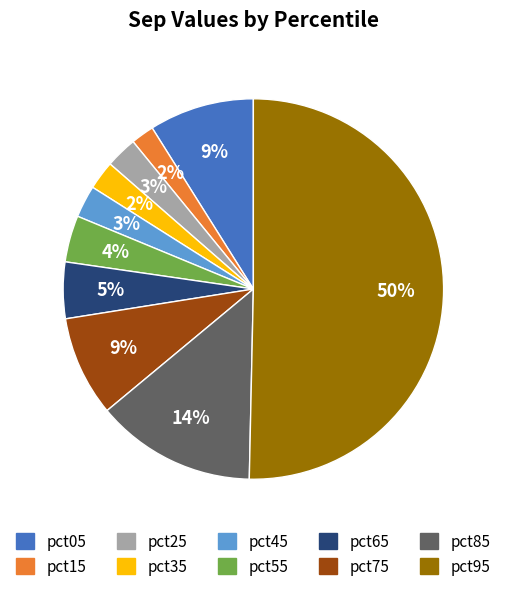

To the nearest percent, what is the average slice percentage?

10%